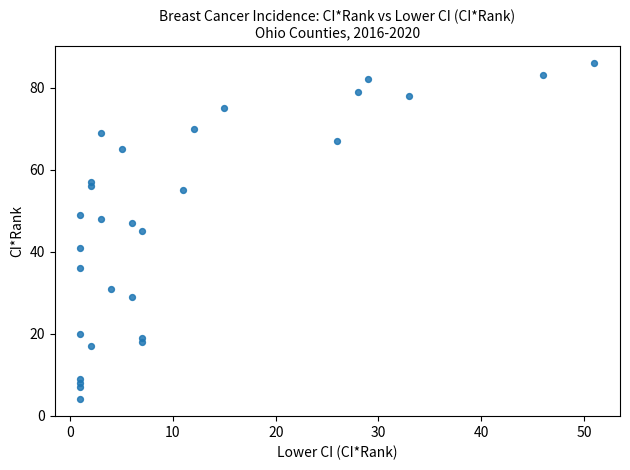

What is the range of Y values (max minus min)?

82